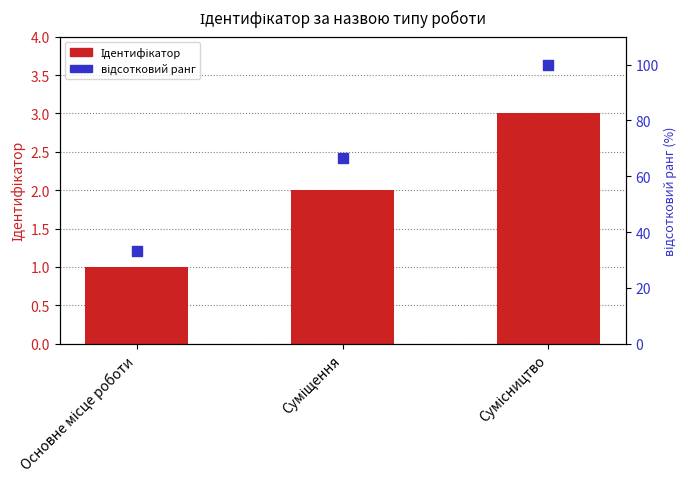

What is the total value across all series at Сумісництво?

103.0